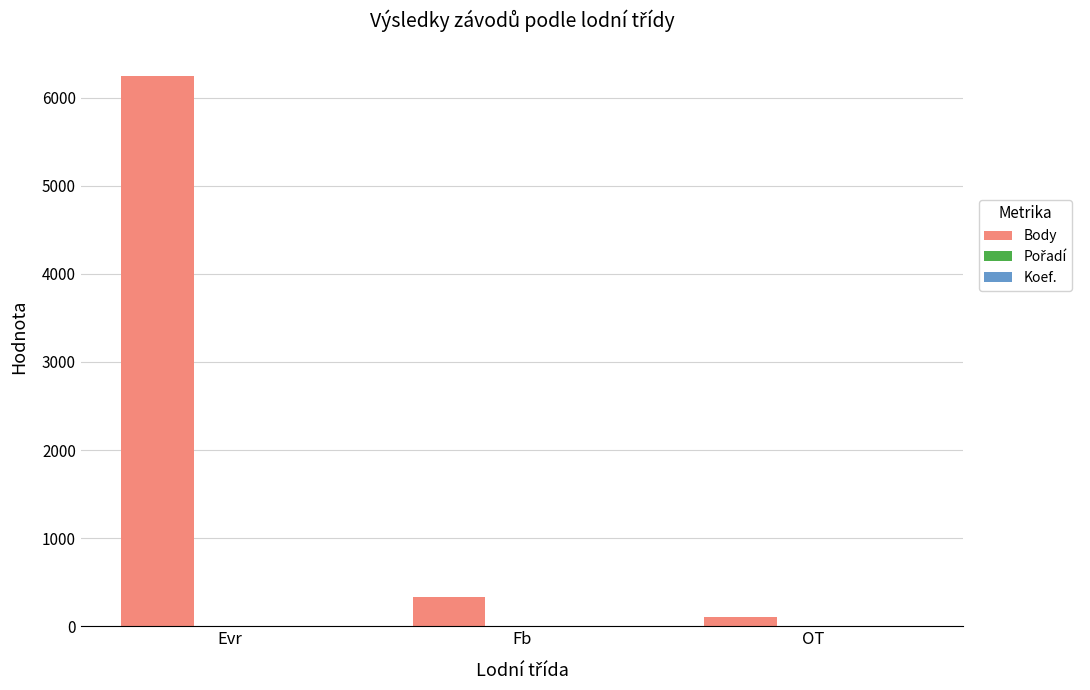

Which series changed the most between Fb and OT?

Body